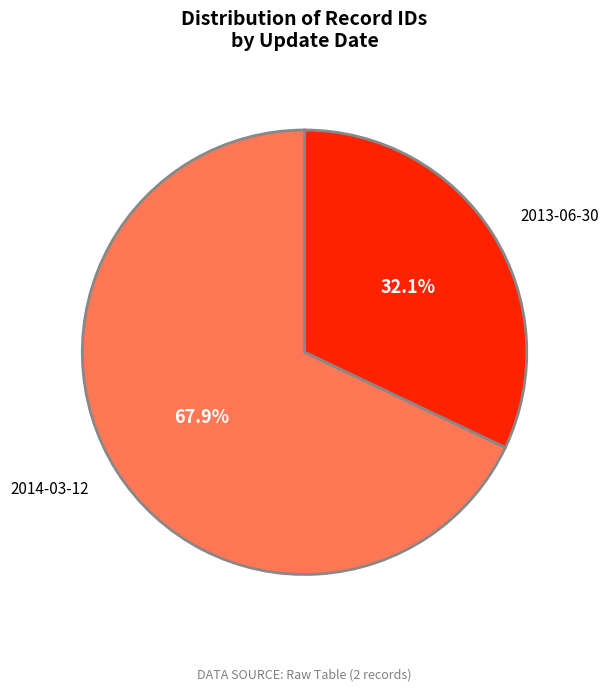

Between 2014-03-12 and 2013-06-30, which is larger?

2014-03-12